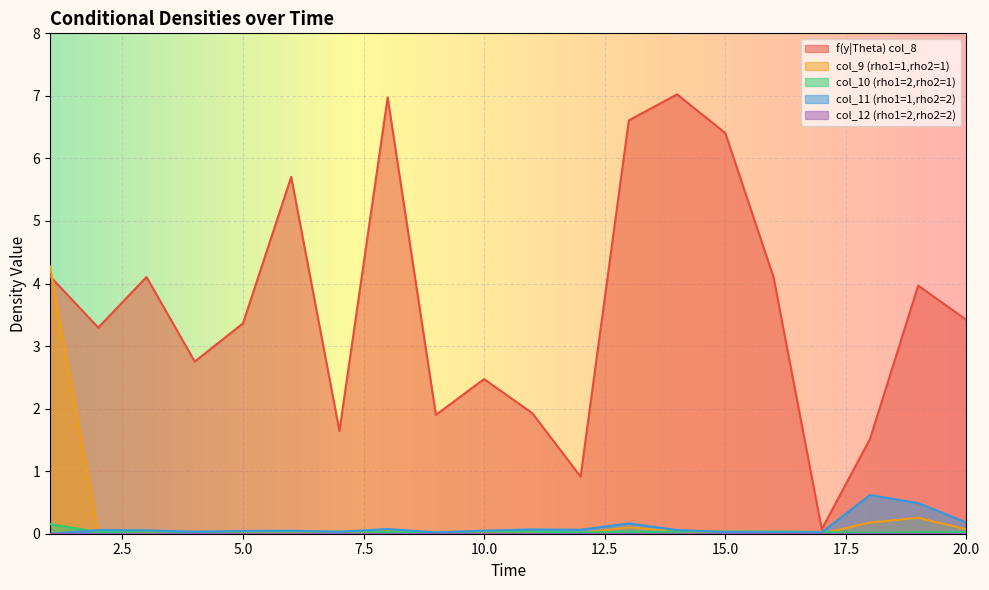

The col_10 (rho1=2,rho2=1) series shows 0.0 at 6. True or false?

True